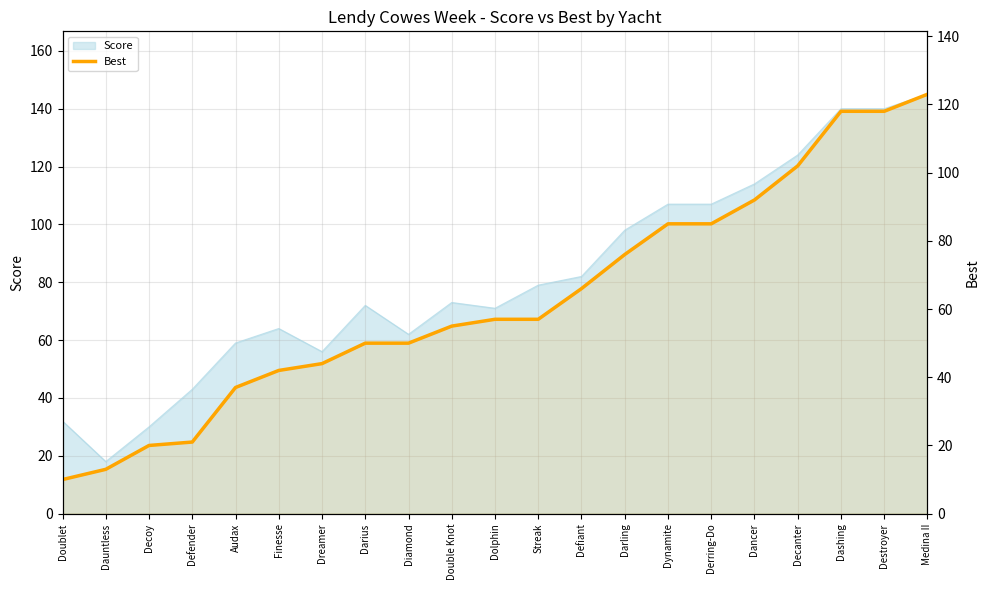

Which label corresponds to the largest value in the chart?

Medina II